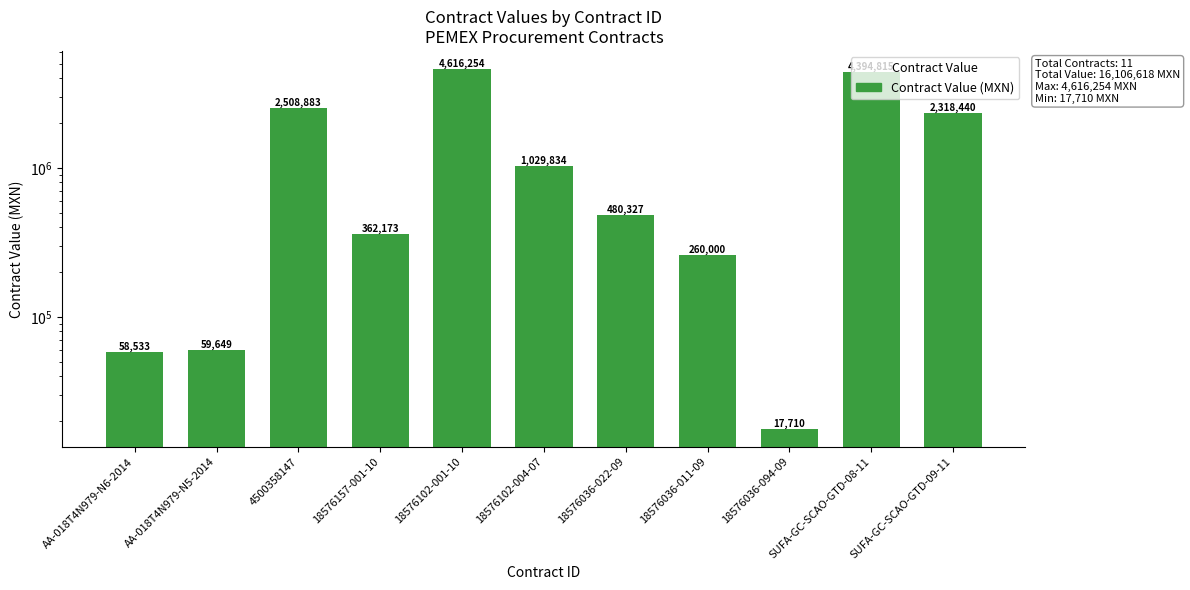

Does the chart contain any negative values?

No